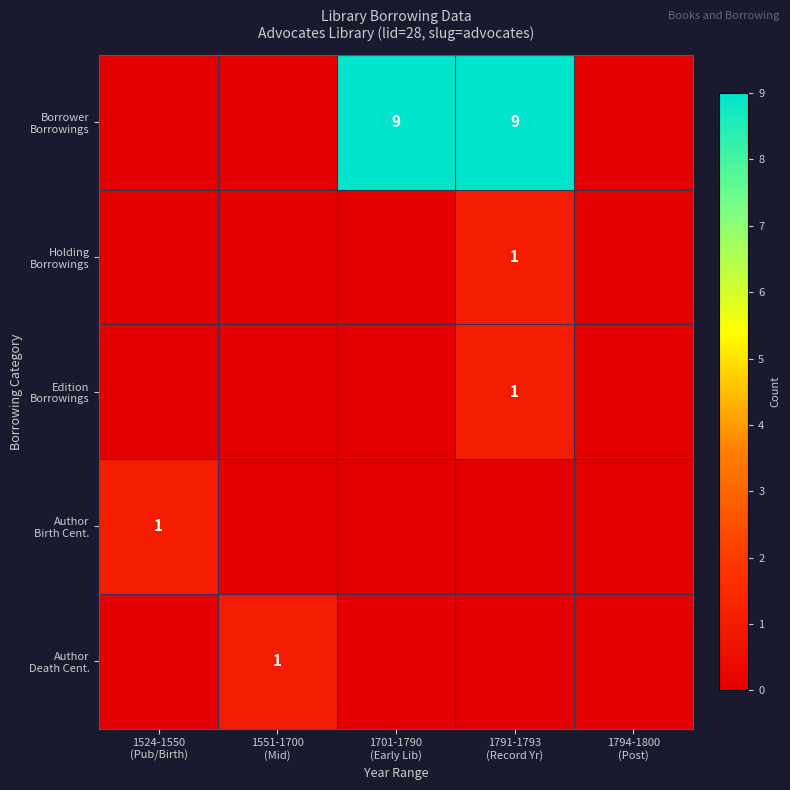

How many positive values does the Author Death Cent. series have?

1